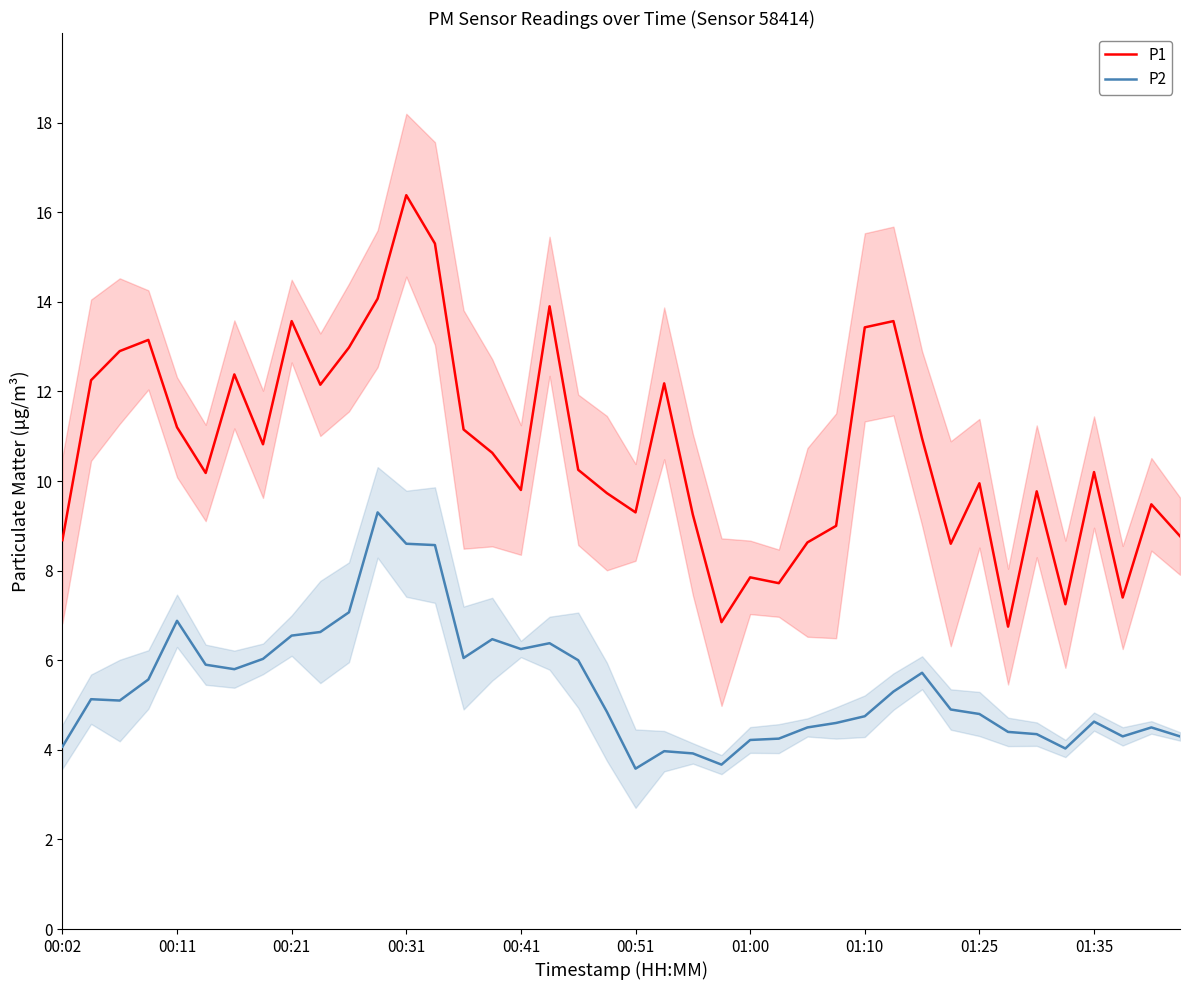

Is this an area chart (filled region under the line)?

No